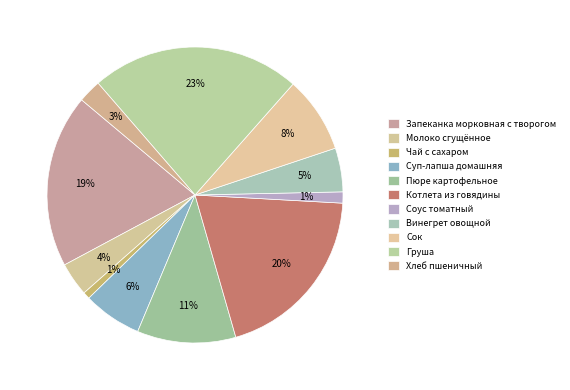

To the nearest percent, what is the average slice percentage?

9%